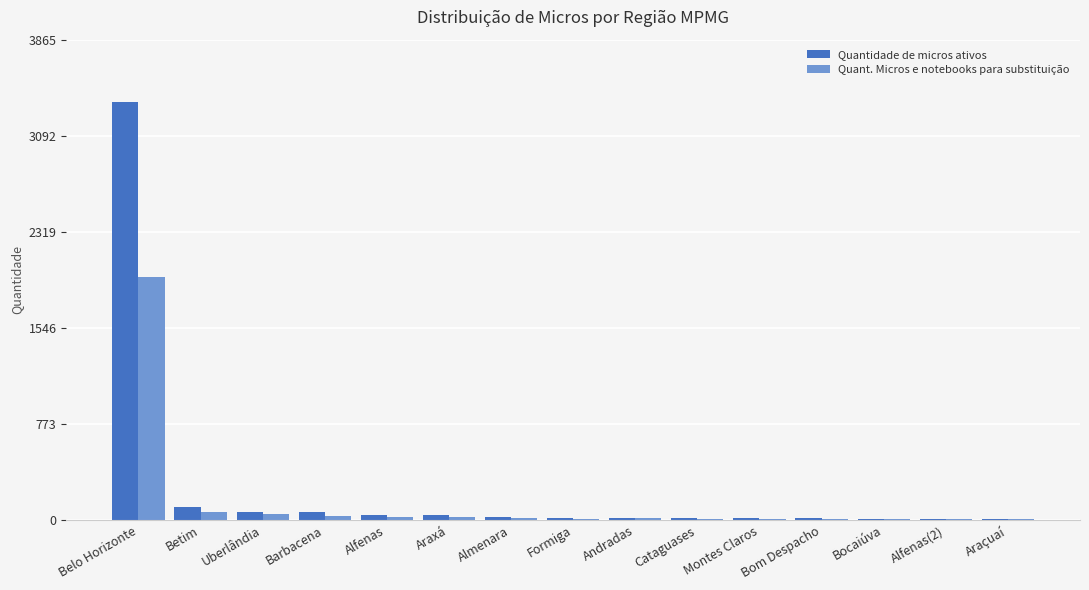

What is the sum of all Quant. Micros e notebooks para substituição values?

2248